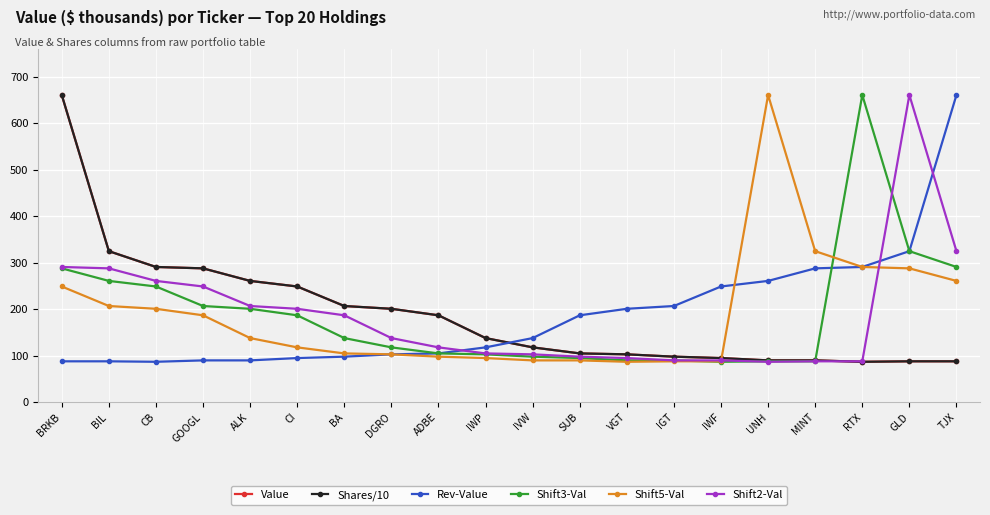

Reading left to right, extract all data points from this chart.

Value: BRKB=661	BIL=325	CB=291	GOOGL=288	ALK=261	CI=249	BA=207	DGRO=201	ADBE=187	IWP=138	IVW=118	SUB=105	VGT=103	IGT=98	IWF=95	UNH=90	MINT=90	RTX=87	GLD=88	TJX=88
Shares/10: BRKB=661	BIL=325	CB=291	GOOGL=288	ALK=261	CI=249	BA=207	DGRO=201	ADBE=187	IWP=138	IVW=118	SUB=105	VGT=103	IGT=98	IWF=95	UNH=90	MINT=90	RTX=87	GLD=88	TJX=88
Rev-Value: BRKB=88	BIL=88	CB=87	GOOGL=90	ALK=90	CI=95	BA=98	DGRO=103	ADBE=105	IWP=118	IVW=138	SUB=187	VGT=201	IGT=207	IWF=249	UNH=261	MINT=288	RTX=291	GLD=325	TJX=661
Shift3-Val: BRKB=288	BIL=261	CB=249	GOOGL=207	ALK=201	CI=187	BA=138	DGRO=118	ADBE=105	IWP=103	IVW=98	SUB=95	VGT=90	IGT=90	IWF=87	UNH=88	MINT=88	RTX=661	GLD=325	TJX=291
Shift5-Val: BRKB=249	BIL=207	CB=201	GOOGL=187	ALK=138	CI=118	BA=105	DGRO=103	ADBE=98	IWP=95	IVW=90	SUB=90	VGT=87	IGT=88	IWF=88	UNH=661	MINT=325	RTX=291	GLD=288	TJX=261
Shift2-Val: BRKB=291	BIL=288	CB=261	GOOGL=249	ALK=207	CI=201	BA=187	DGRO=138	ADBE=118	IWP=105	IVW=103	SUB=98	VGT=95	IGT=90	IWF=90	UNH=87	MINT=88	RTX=88	GLD=661	TJX=325